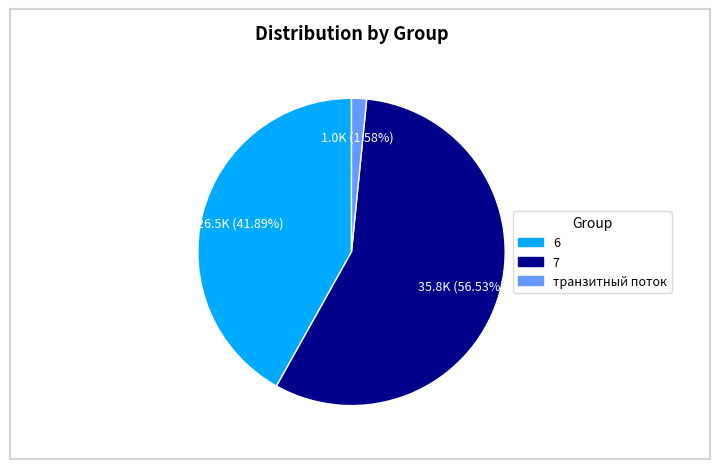

To the nearest percent, what is the difference between the largest and smallest slice percentages?

55%